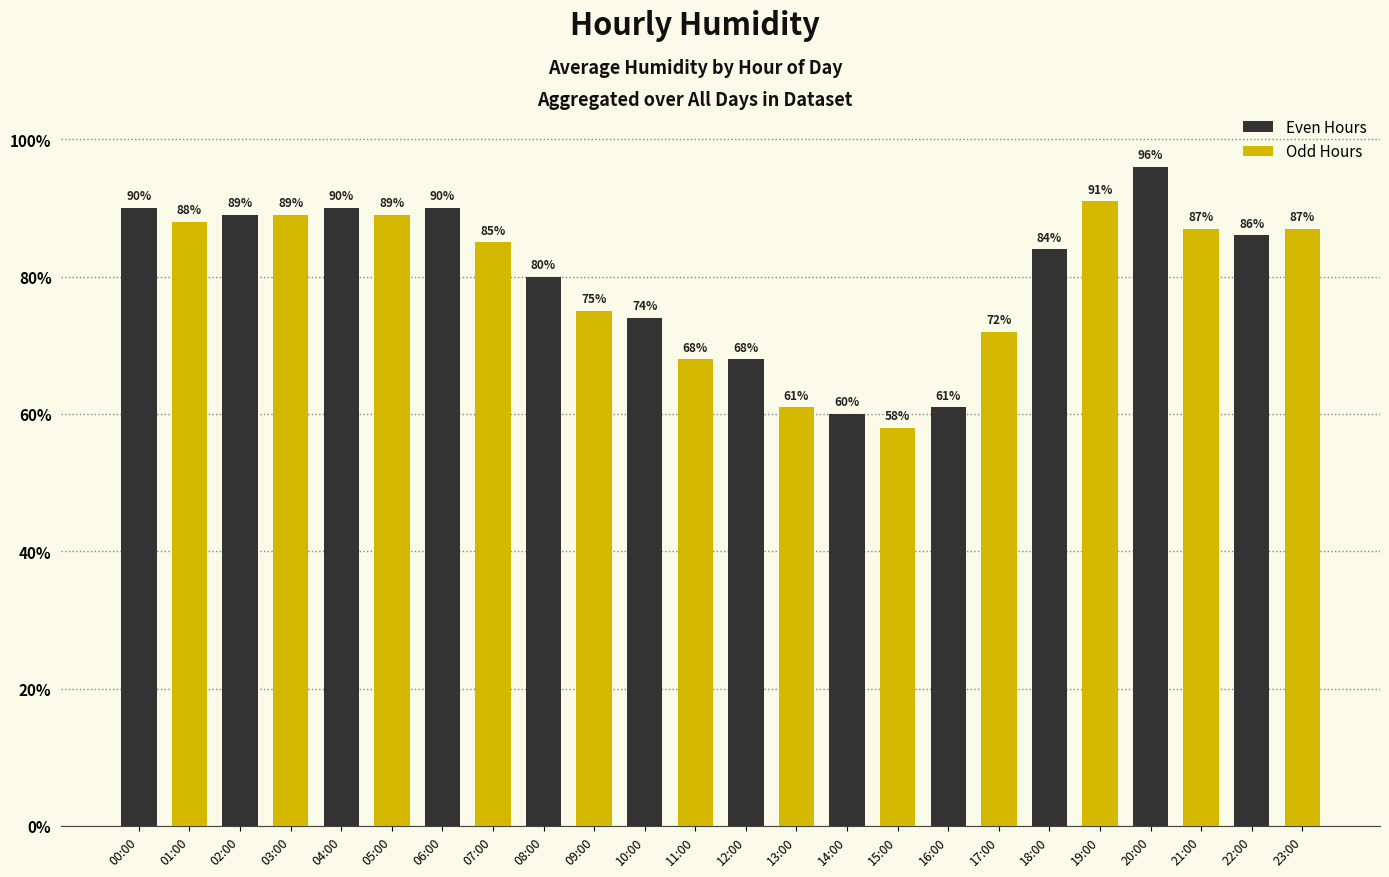

What is the value of the Even Hours bar at the 12th from the left?

86